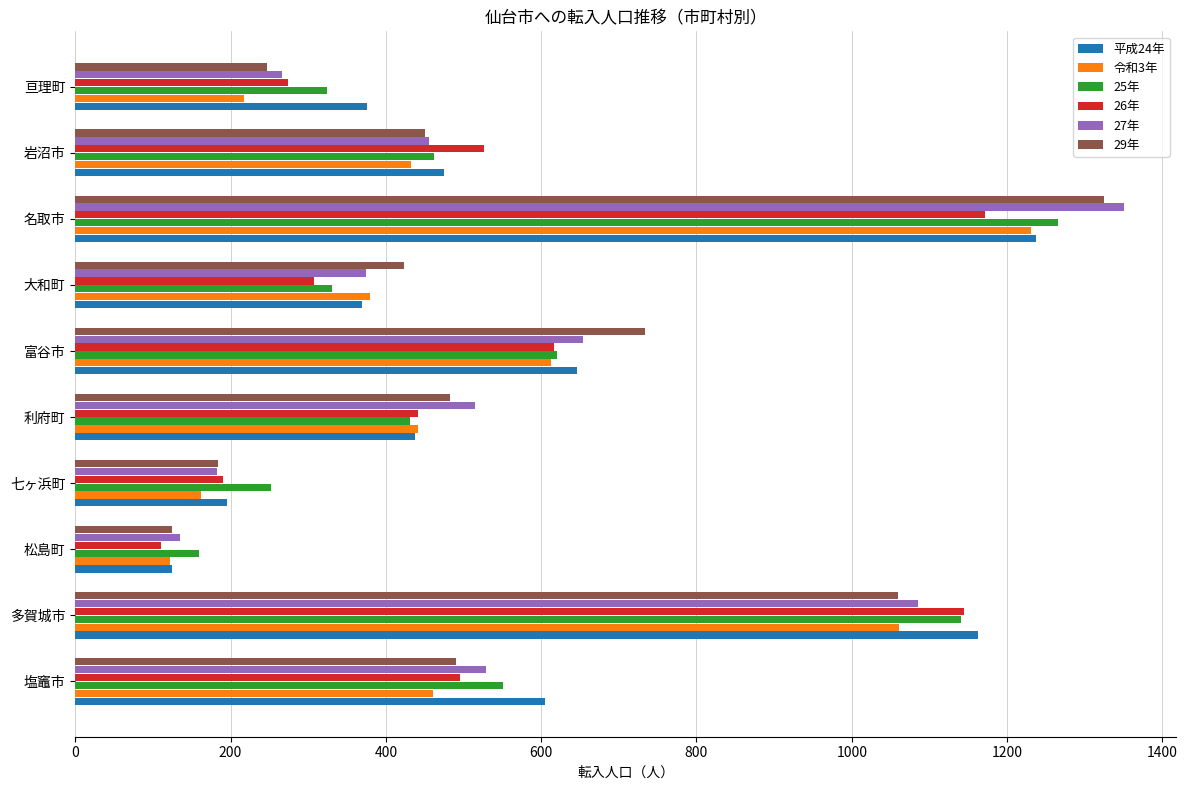

At which label does 25年 reach its minimum?

松島町